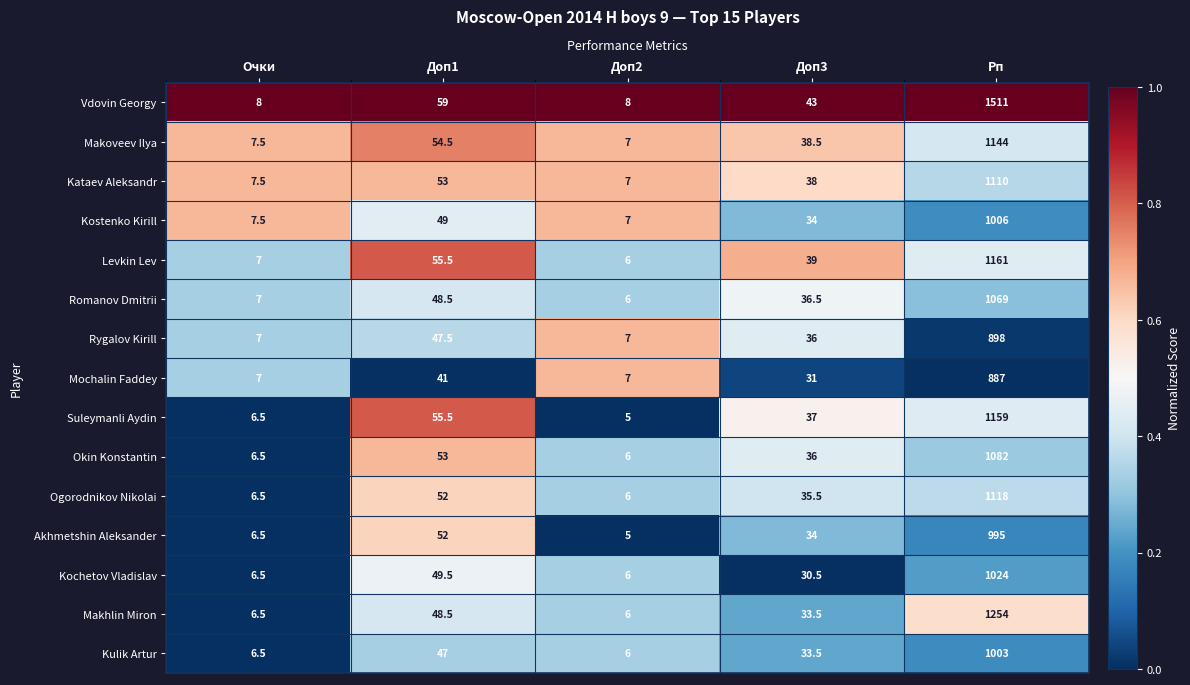

Which series has the largest total across all categories?

Vdovin Georgy